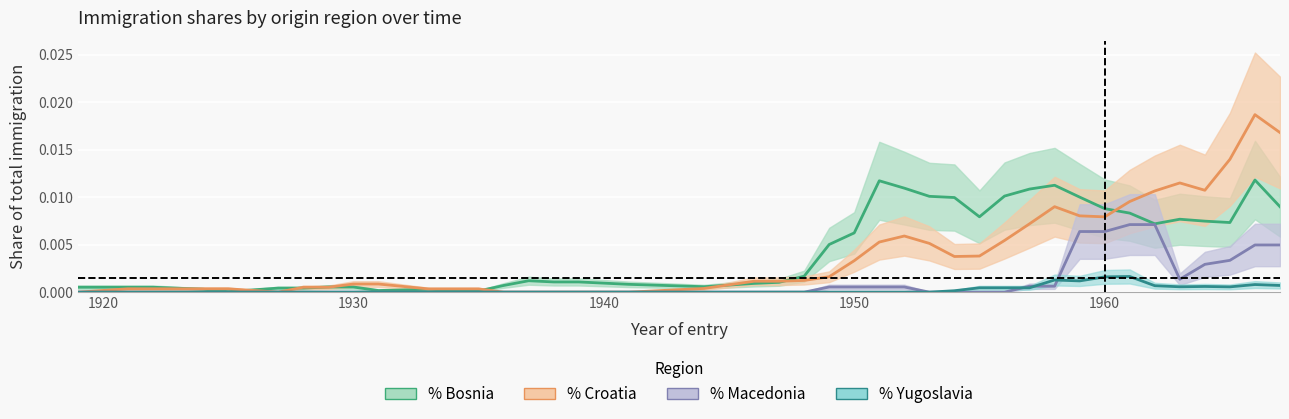

The value of % Macedonia at 13 is 0.0. True or false?

False